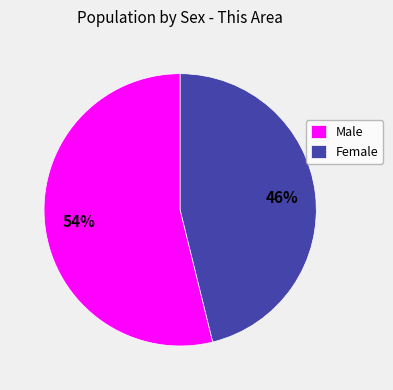

To the nearest percent, what is the combined percentage of Female and Male?

100%